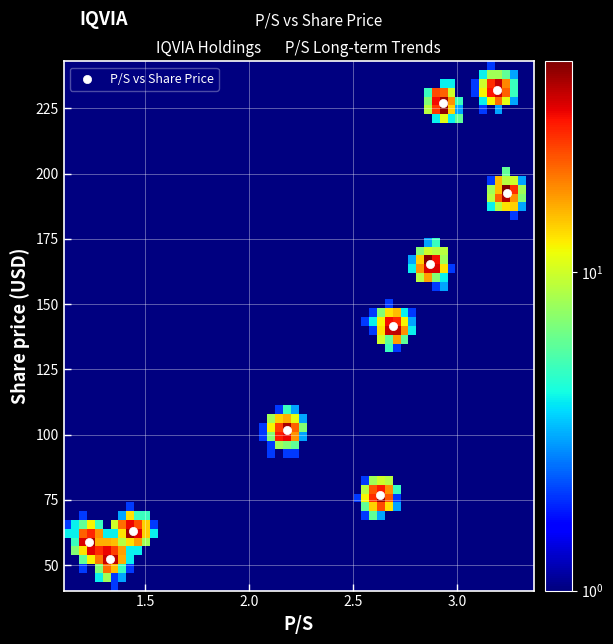

What is the average Y value?

131.2